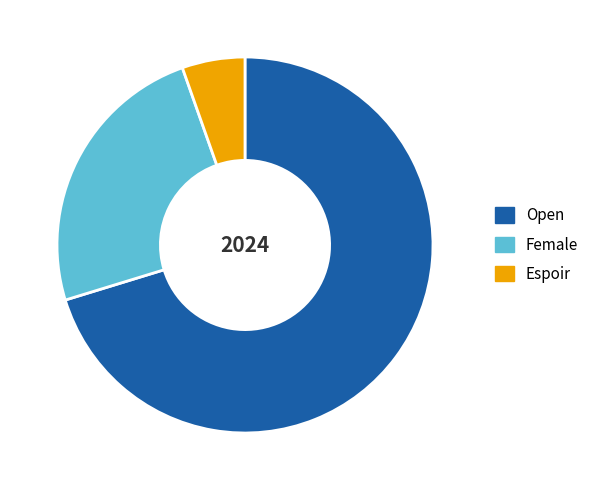

What is the smallest slice in the pie chart?

Espoir